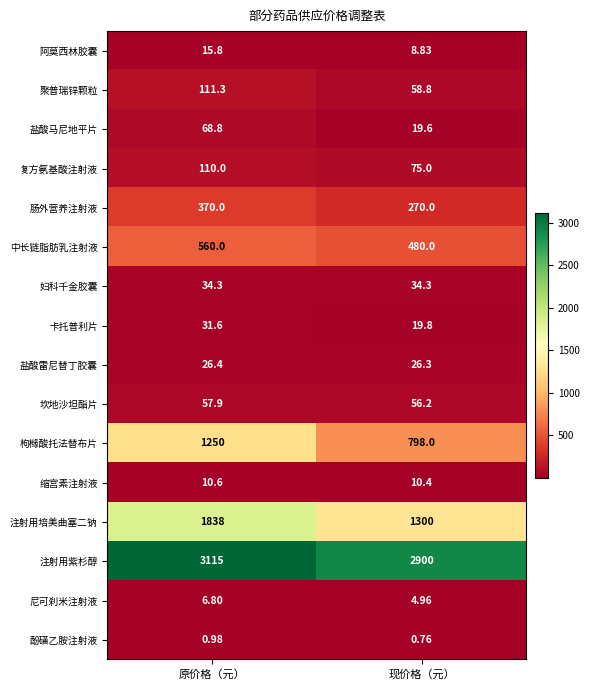

Which series has the largest total across all categories?

注射用紫杉醇